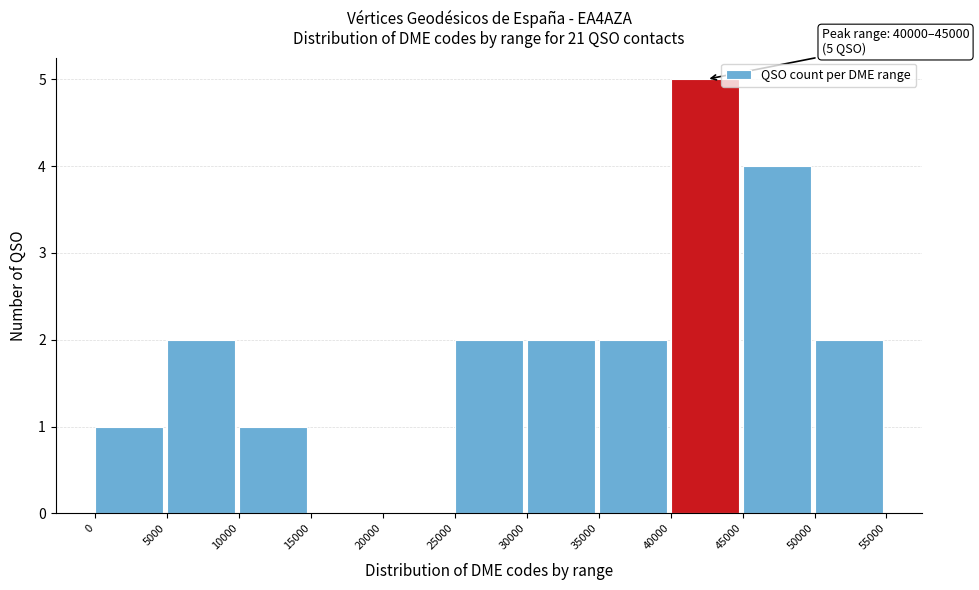

Which range on the x-axis has the tallest bar?

40000 to 45000